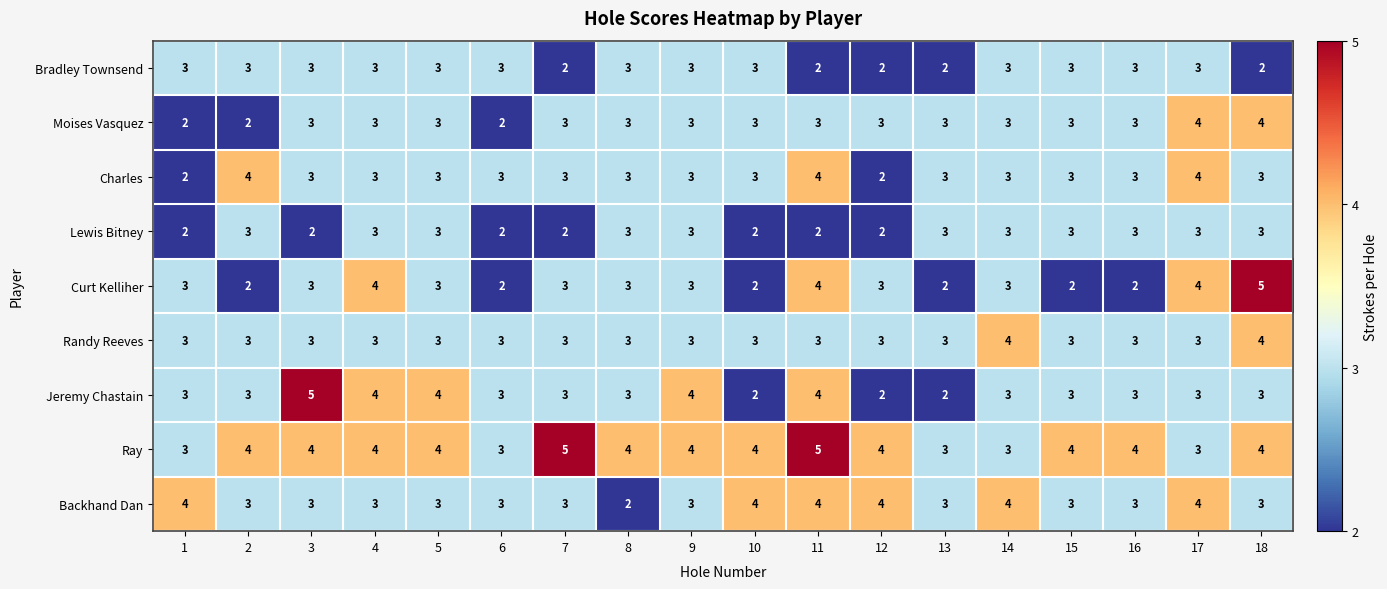

Between 3 and 14, which series saw the biggest shift?

Jeremy Chastain